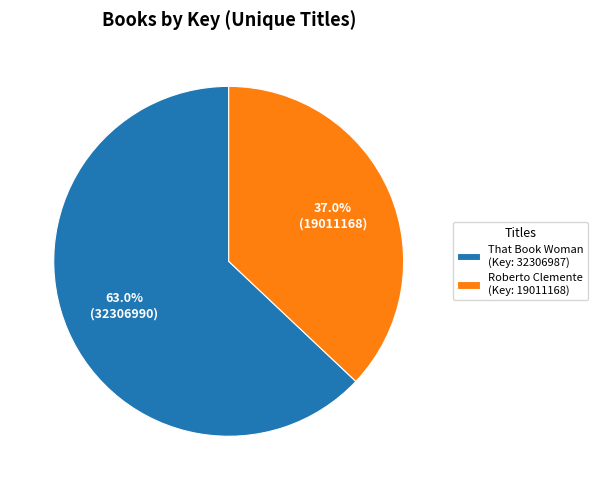

What is the largest slice in the pie chart?

That Book Woman (Key: 32306987)